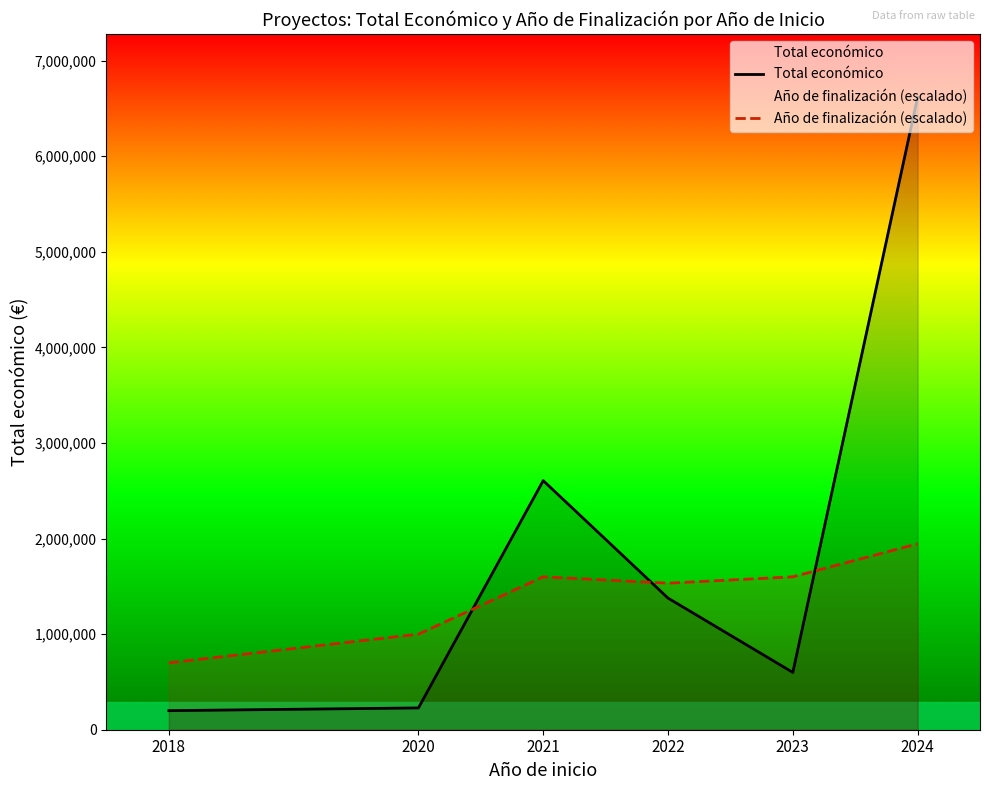

Is this an area chart (filled region under the line)?

No